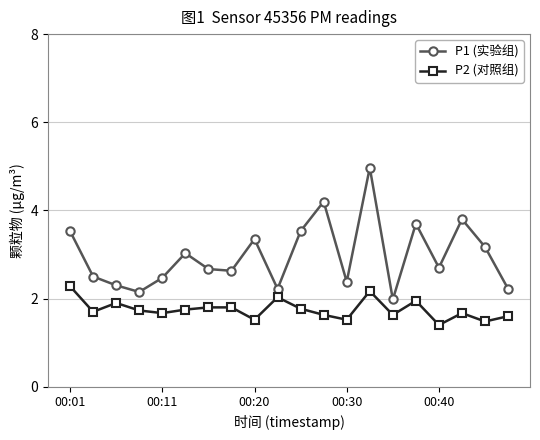

List the series in order of their overall mean, highest first.

P1 (实验组), P2 (对照组)